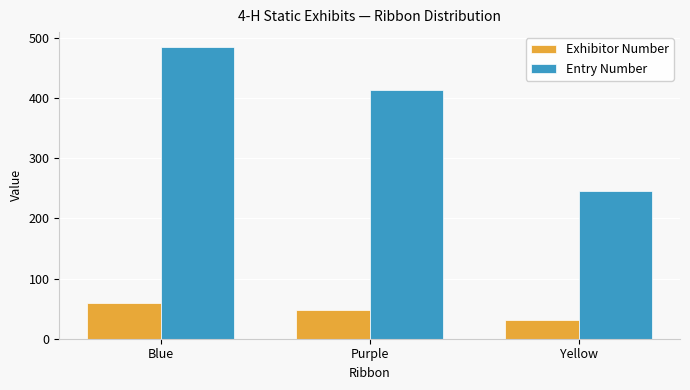

What is the minimum value for Entry Number?

245.5